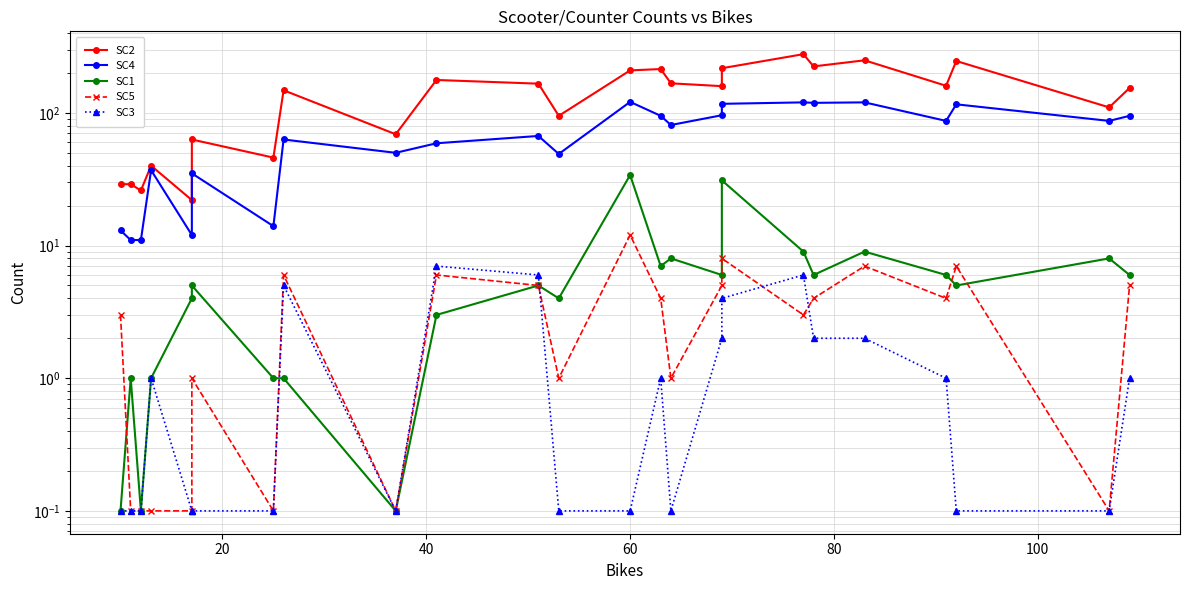

Which series has the largest total across all categories?

SC2